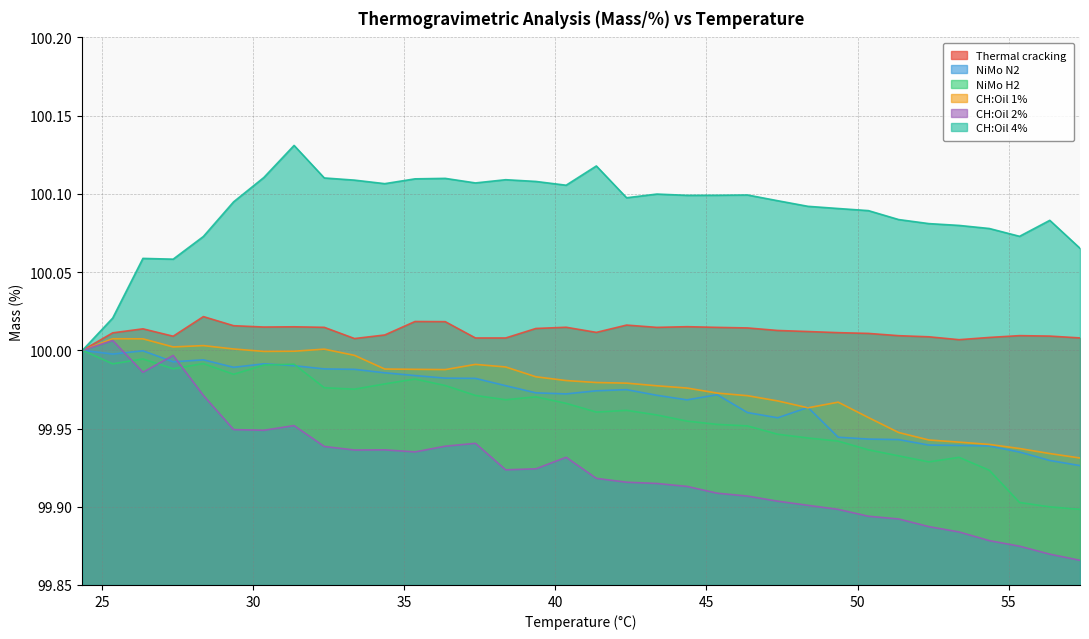

True or false: Thermal cracking and CH:Oil 4% cross at least once.

False